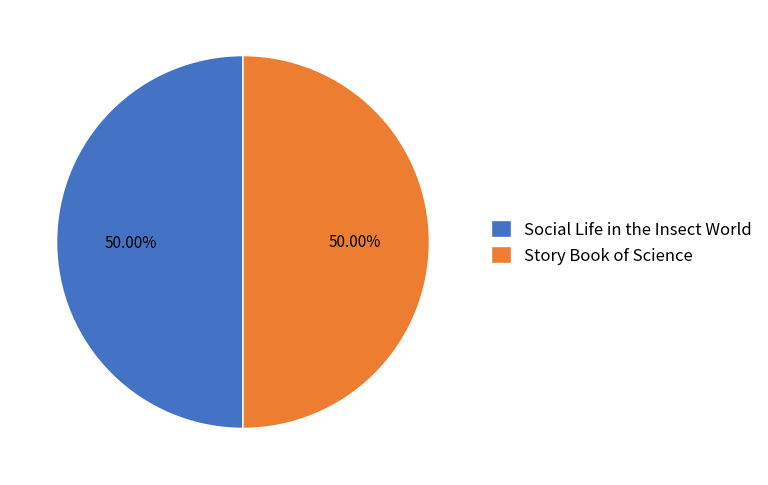

Combined, do Social Life in the Insect World and Story Book of Science account for over 50%?

Yes